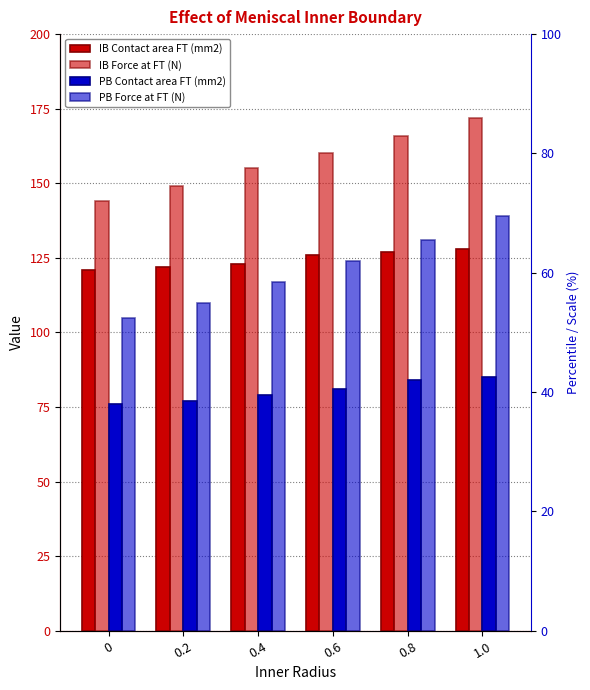

What is the minimum value shown in the chart?

76